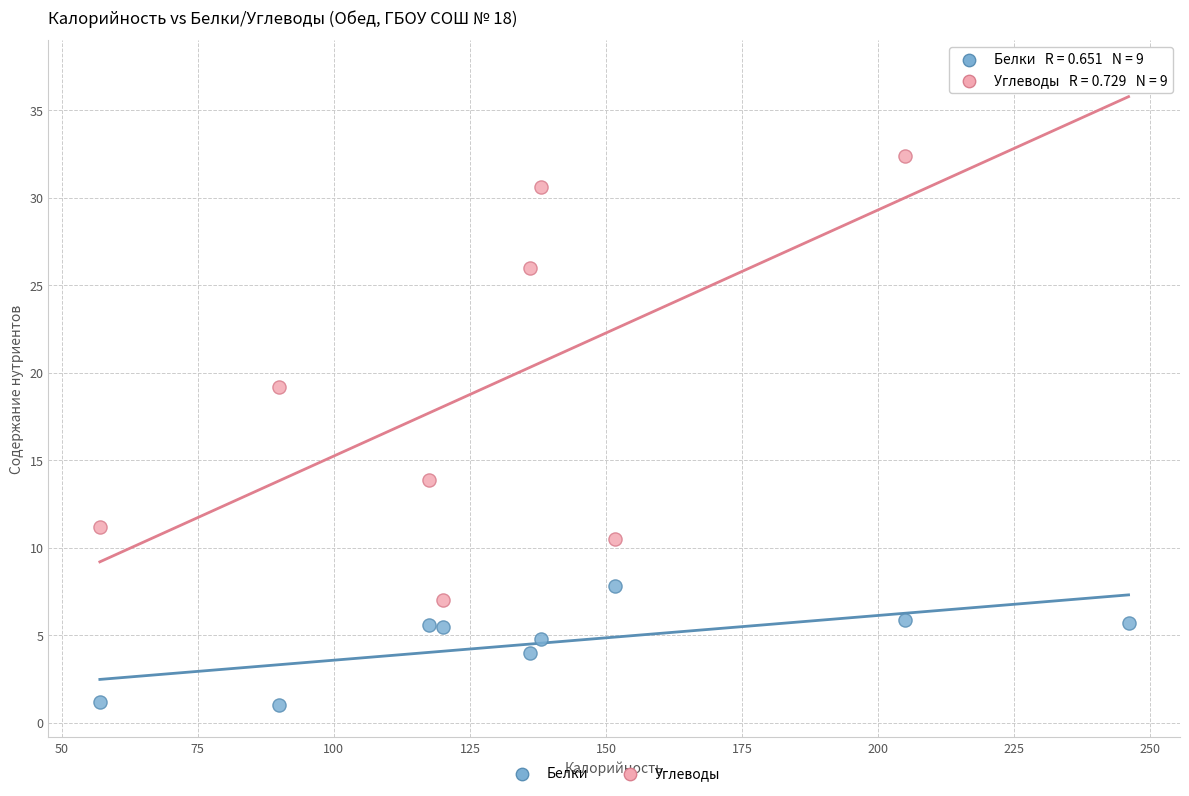

Across all data points, what is the range of Y values (max minus min)?

36.2